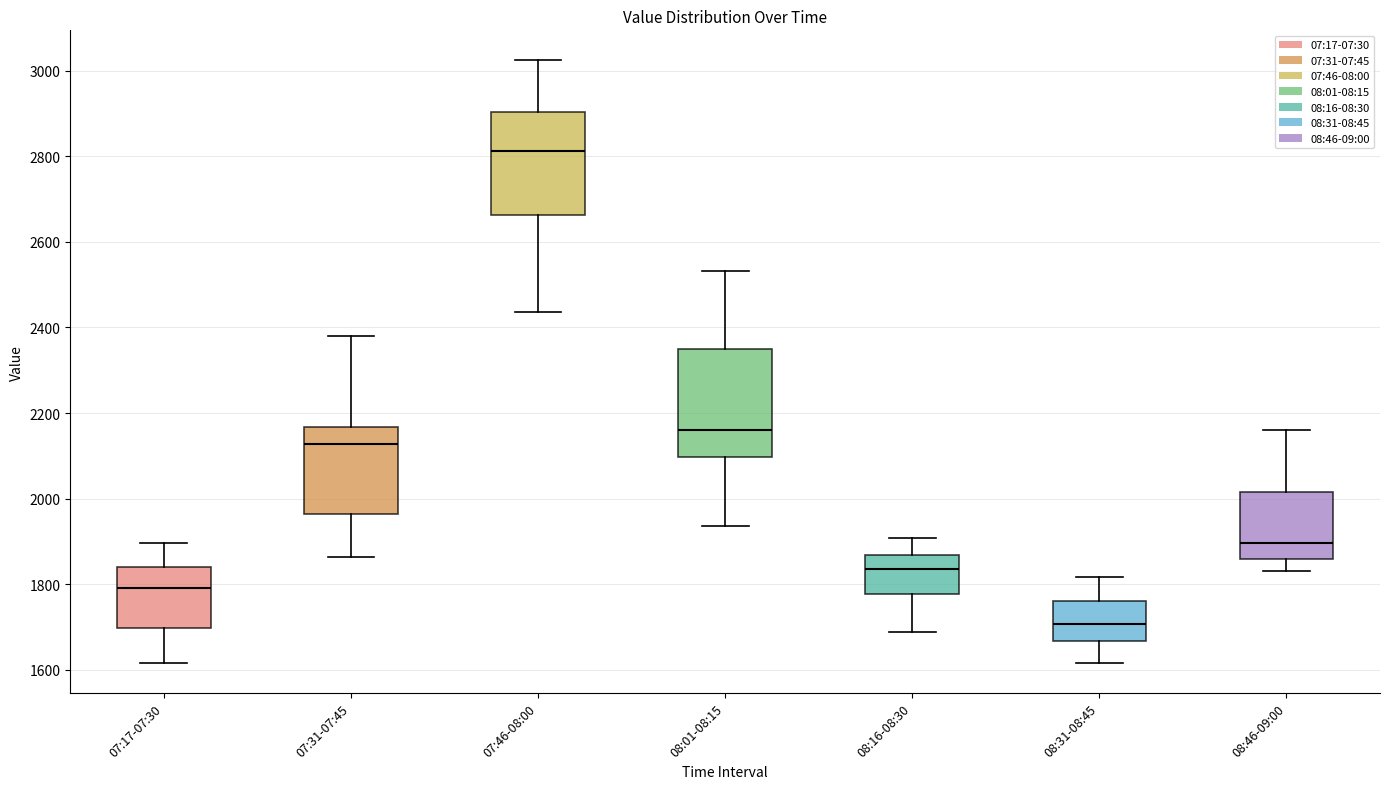

Which box's median line is the lowest?

08:31-08:45